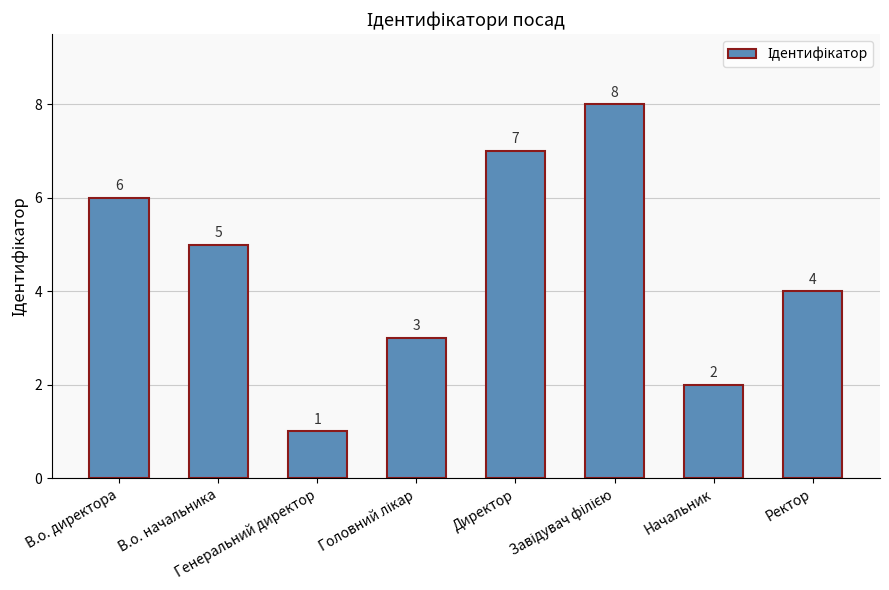

What value does the data have at Директор?

7